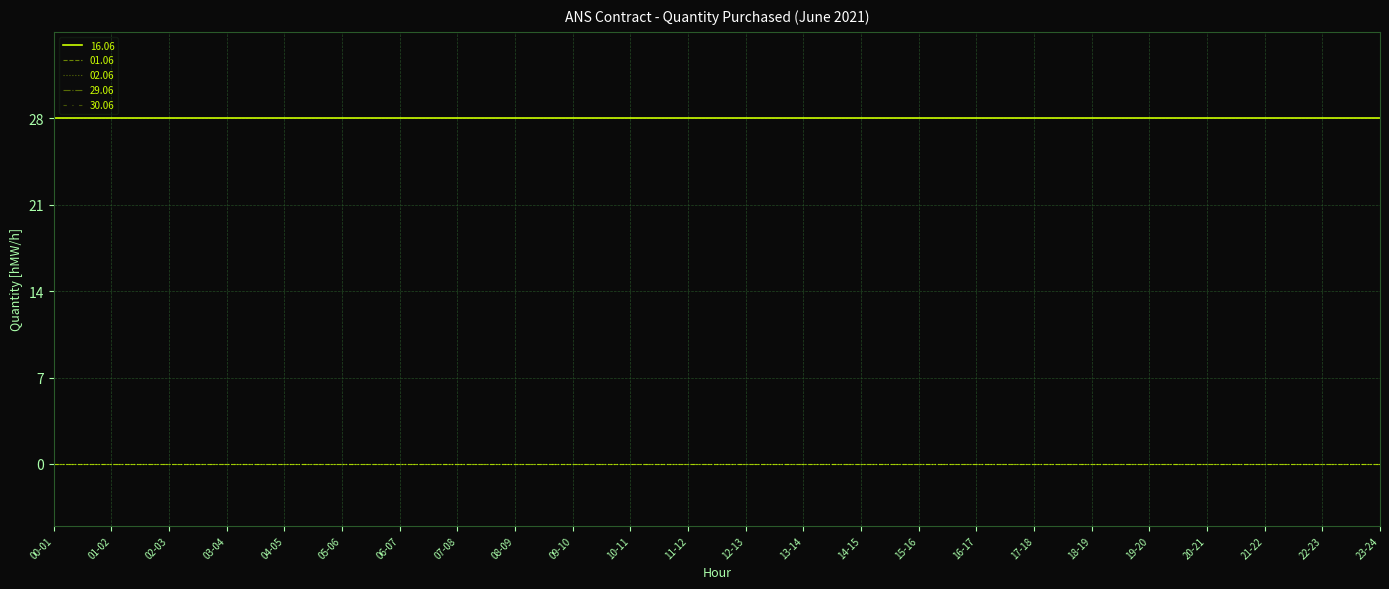

Reading left to right, what are all the values shown in this chart?

01.06: 00-01=0	01-02=0	02-03=0	03-04=0	04-05=0	05-06=0	06-07=0	07-08=0	08-09=0	09-10=0	10-11=0	11-12=0	12-13=0	13-14=0	14-15=0	15-16=0	16-17=0	17-18=0	18-19=0	19-20=0	20-21=0	21-22=0	22-23=0	23-24=0
02.06: 00-01=0	01-02=0	02-03=0	03-04=0	04-05=0	05-06=0	06-07=0	07-08=0	08-09=0	09-10=0	10-11=0	11-12=0	12-13=0	13-14=0	14-15=0	15-16=0	16-17=0	17-18=0	18-19=0	19-20=0	20-21=0	21-22=0	22-23=0	23-24=0
16.06: 00-01=28	01-02=28	02-03=28	03-04=28	04-05=28	05-06=28	06-07=28	07-08=28	08-09=28	09-10=28	10-11=28	11-12=28	12-13=28	13-14=28	14-15=28	15-16=28	16-17=28	17-18=28	18-19=28	19-20=28	20-21=28	21-22=28	22-23=28	23-24=28
29.06: 00-01=0	01-02=0	02-03=0	03-04=0	04-05=0	05-06=0	06-07=0	07-08=0	08-09=0	09-10=0	10-11=0	11-12=0	12-13=0	13-14=0	14-15=0	15-16=0	16-17=0	17-18=0	18-19=0	19-20=0	20-21=0	21-22=0	22-23=0	23-24=0
30.06: 00-01=0	01-02=0	02-03=0	03-04=0	04-05=0	05-06=0	06-07=0	07-08=0	08-09=0	09-10=0	10-11=0	11-12=0	12-13=0	13-14=0	14-15=0	15-16=0	16-17=0	17-18=0	18-19=0	19-20=0	20-21=0	21-22=0	22-23=0	23-24=0